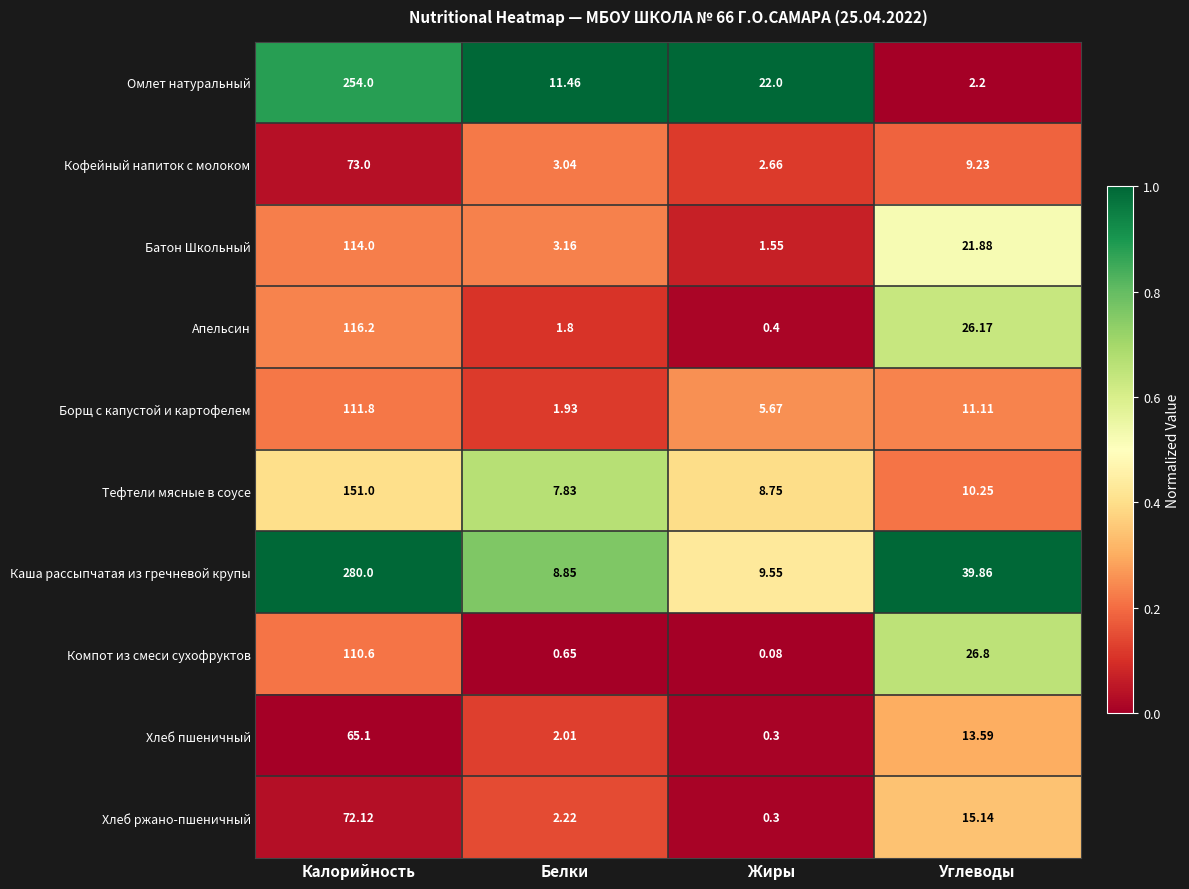

Where is Каша рассыпчатая из гречневой крупы nearest to the value 144?

Углеводы